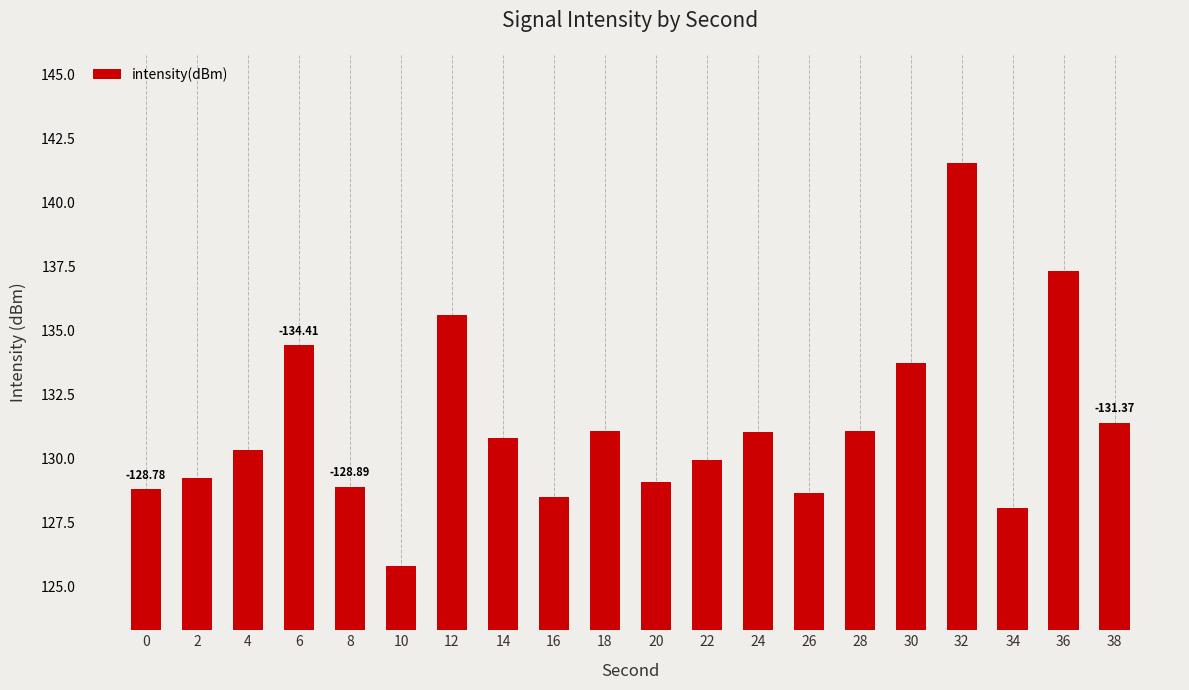

What is the value of the 16th bar from the left?

133.7